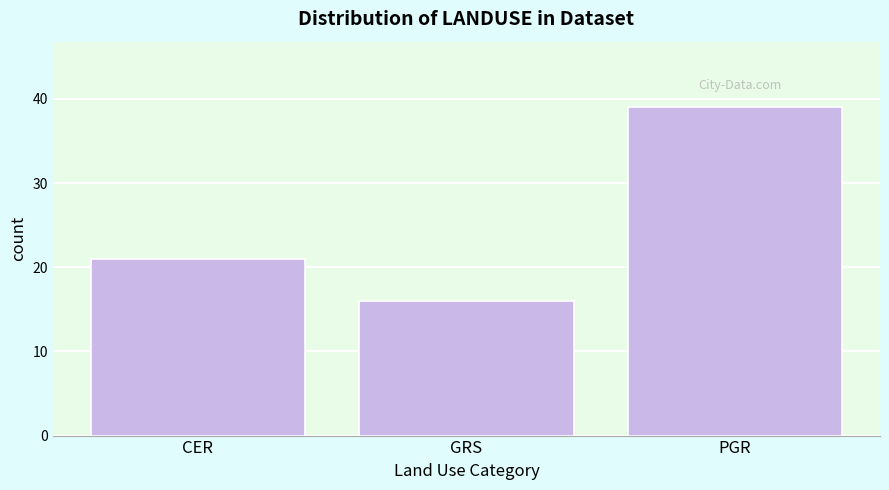

Reading right to left, extract all data points from this chart.

PGR=39	GRS=16	CER=21